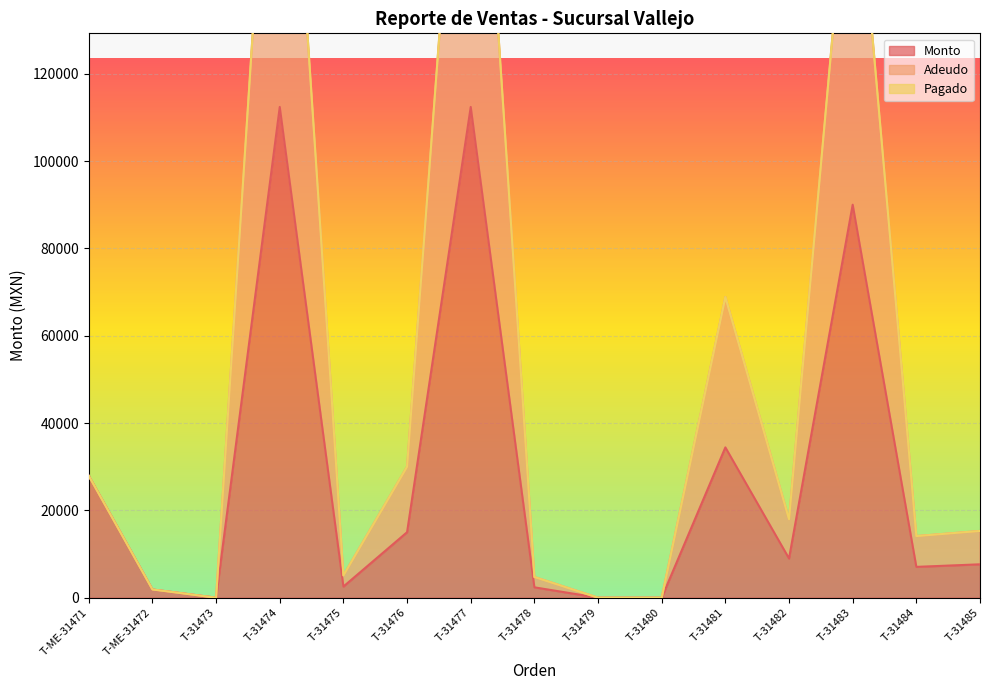

How many data points in Adeudo are less than 15285?

7